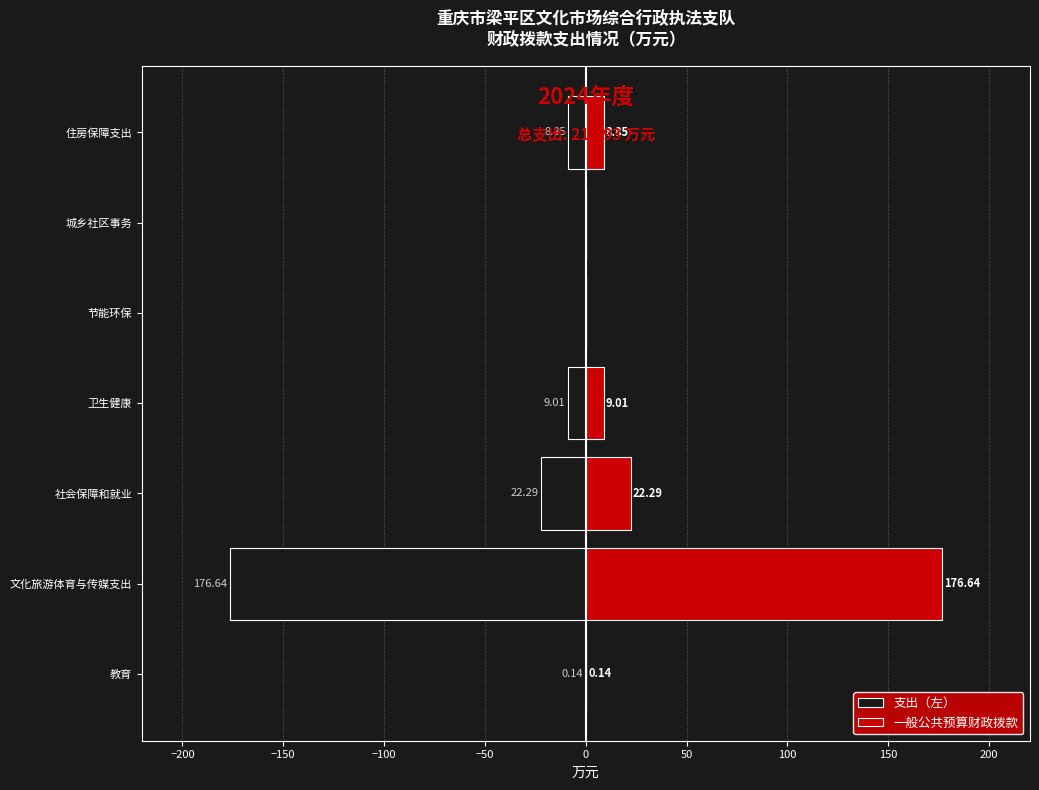

What is the difference between the maximum and second lowest values in the 支出（左） series?

22.3